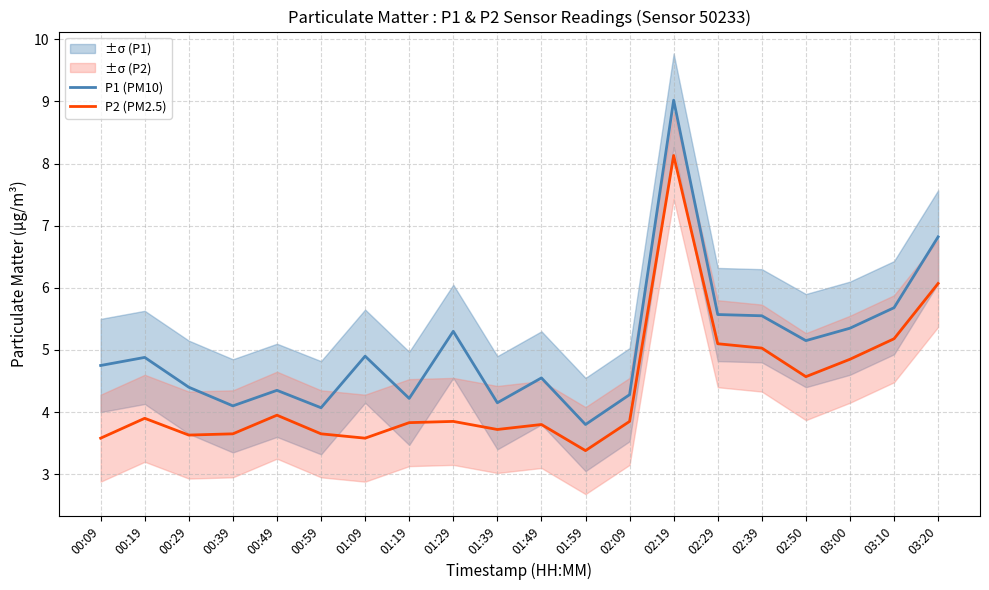

At which label does P1 (PM10) first exceed 4?

00:09